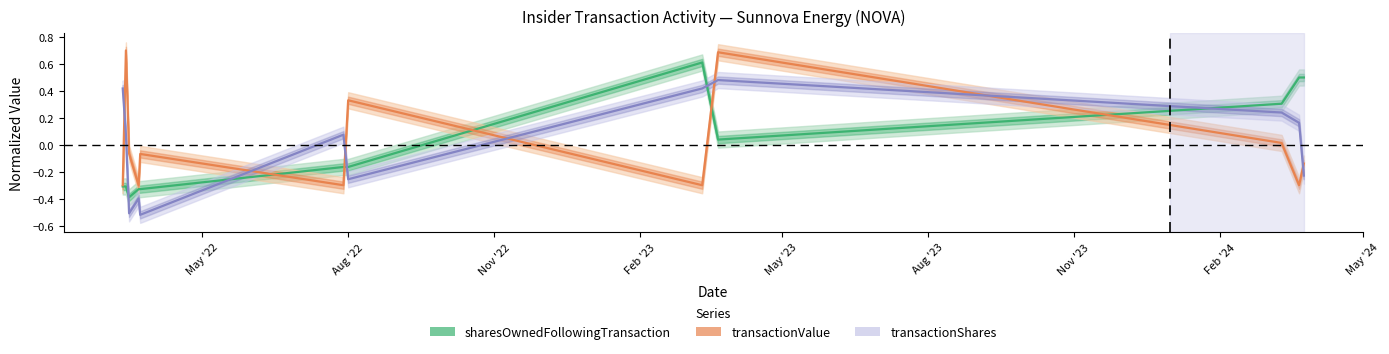

True or false: transactionValue has more than 1 points higher than both neighbors.

True